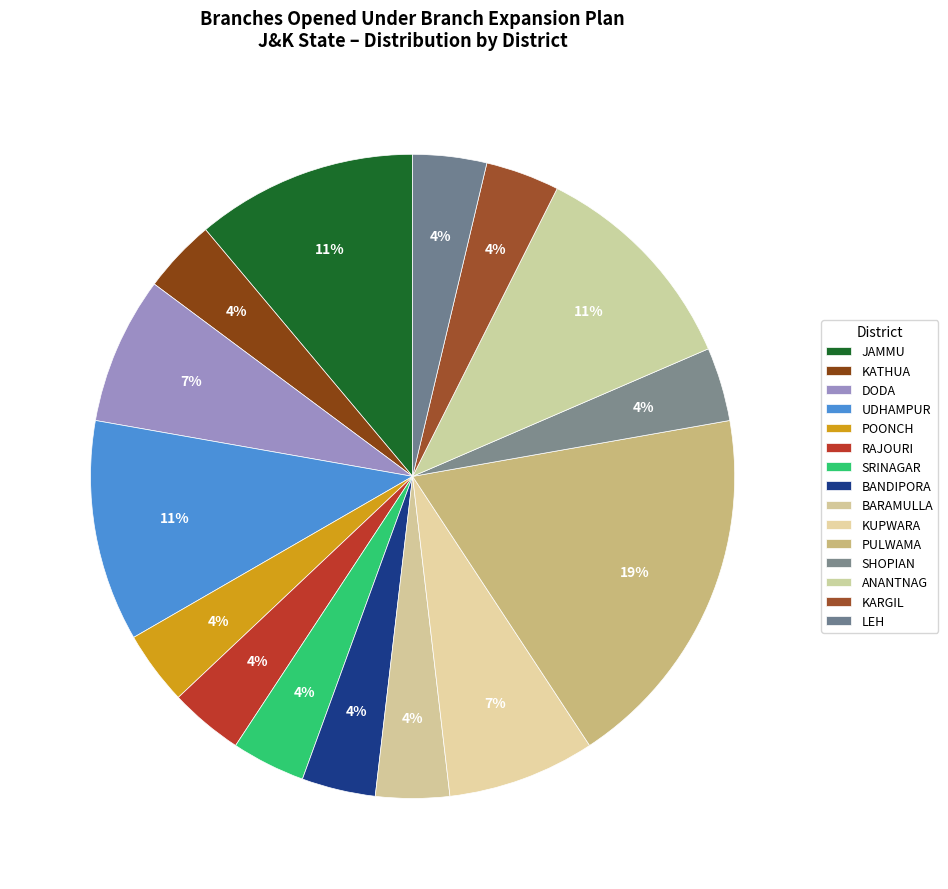

Is it true that ANANTNAG is 13% of the pie?

False